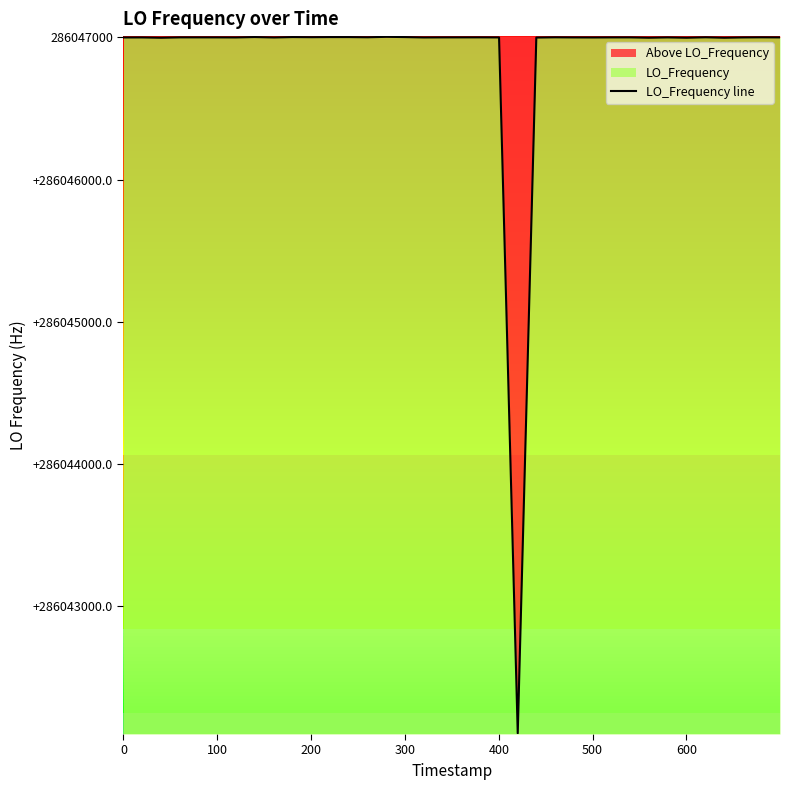

What is the difference between the maximum and minimum values?

4896.0